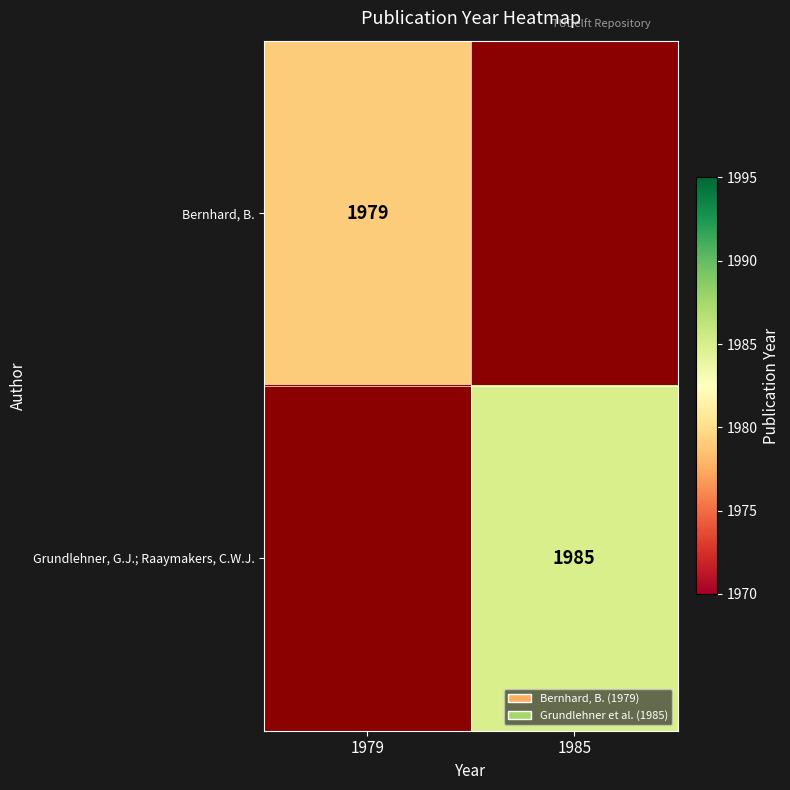

True or false: Bernhard, B. has a value of 3430 at 1979.

False